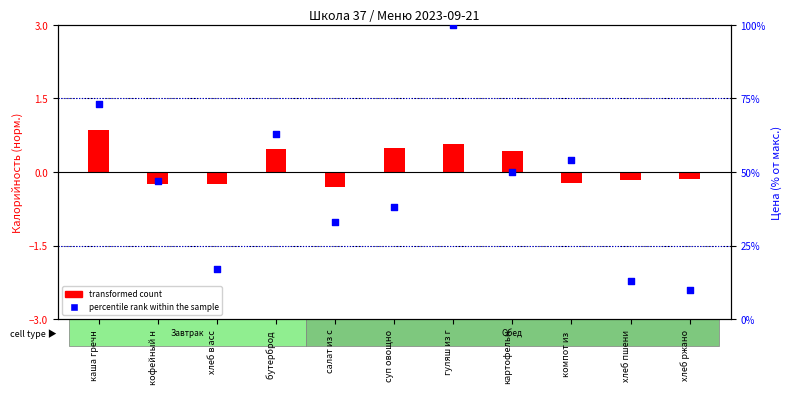

At how many categories does at least one series exceed 50?

4